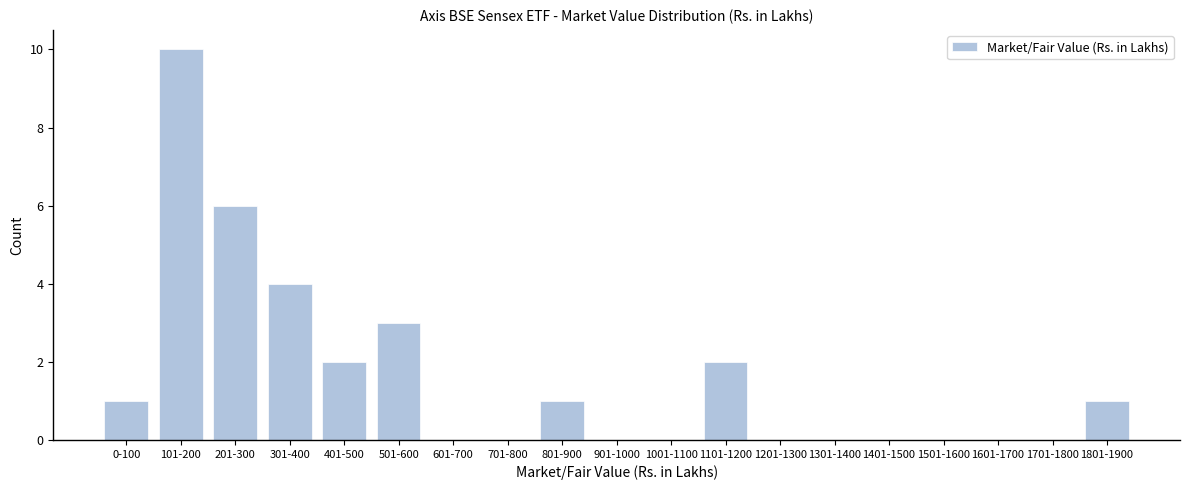

Reading left to right, extract all data points from this chart.

0-100=1	101-200=10	201-300=6	301-400=4	401-500=2	501-600=3	601-700=0	701-800=0	801-900=1	901-1000=0	1001-1100=0	1101-1200=2	1201-1300=0	1301-1400=0	1401-1500=0	1501-1600=0	1601-1700=0	1701-1800=0	1801-1900=1